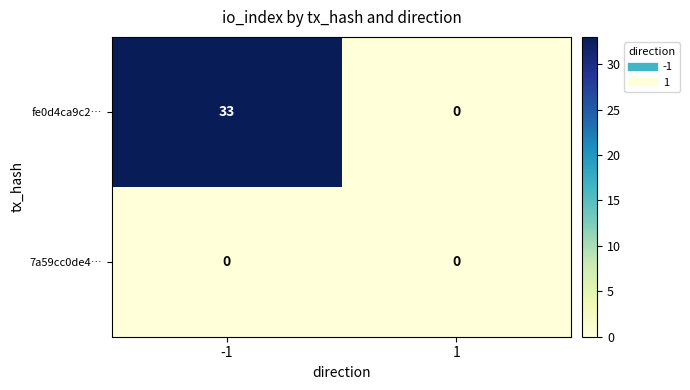

Is it true that 7a59cc0de4… equals 0 at 1?

True